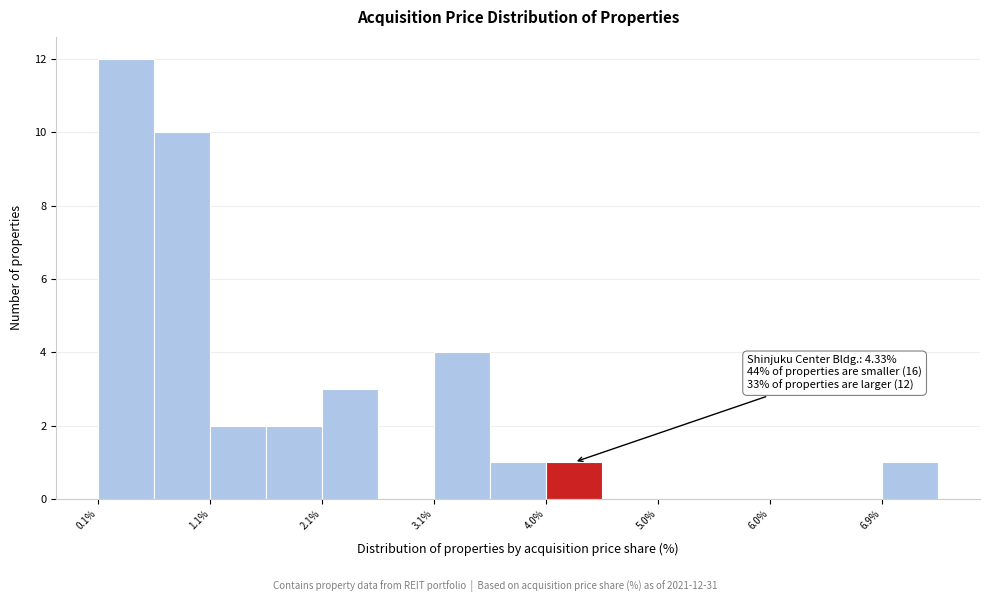

Which range on the x-axis has the tallest bar?

0.1 to 0.6